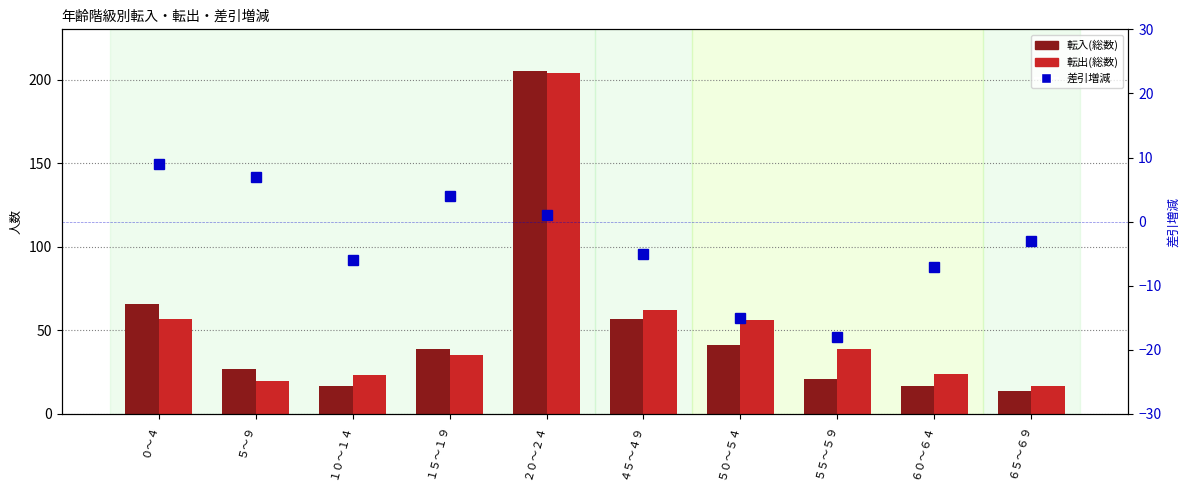

Rank the series by their maximum value, from highest to lowest.

転入(総数), 転出(総数), 差引増減